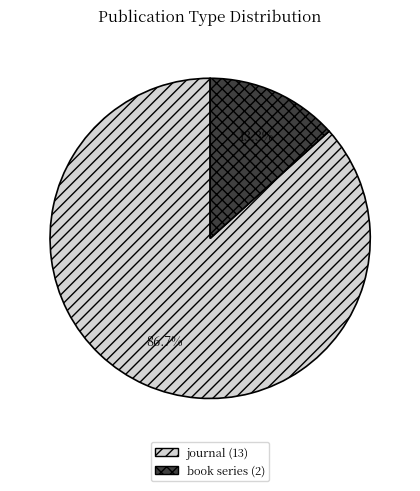

Is the sum of journal and book series greater than half?

Yes